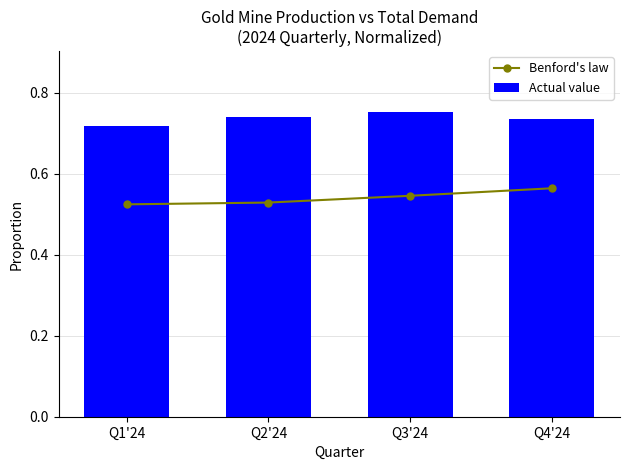

What are all the series names shown in the legend?

Benford's law, Actual value